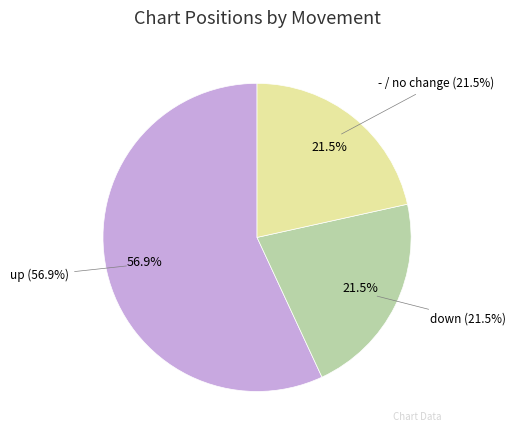

Is it true that down is 27% of the pie?

False